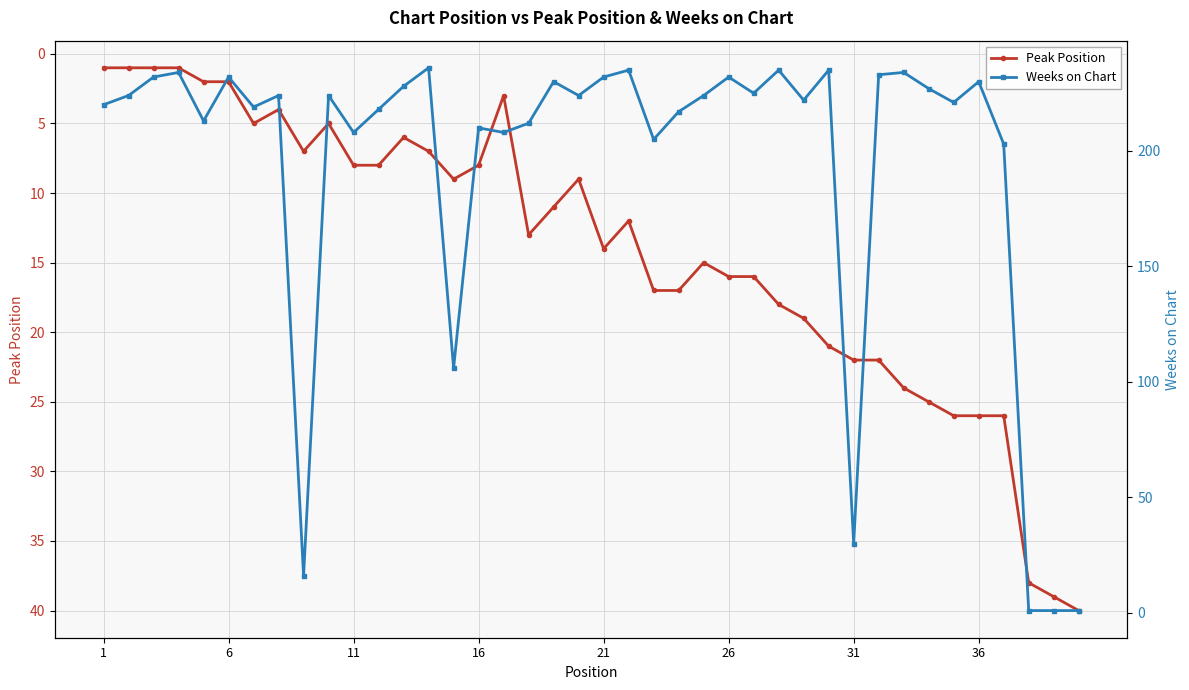

Is the value of Peak Position at 11 greater than the value of Weeks on Chart at 26?

No